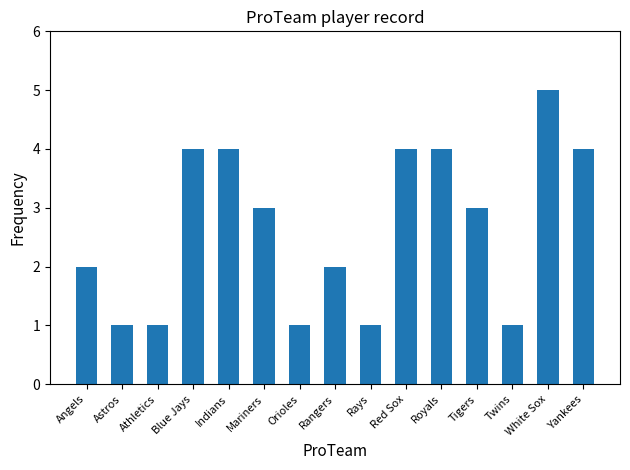

How many series are shown in this chart?

1